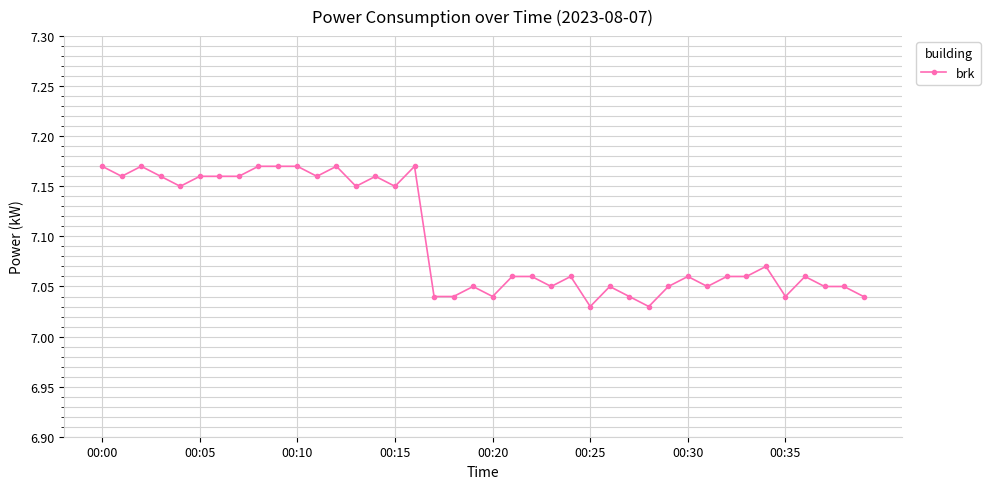

True or false: there are more than 0 points higher than both neighbors.

True